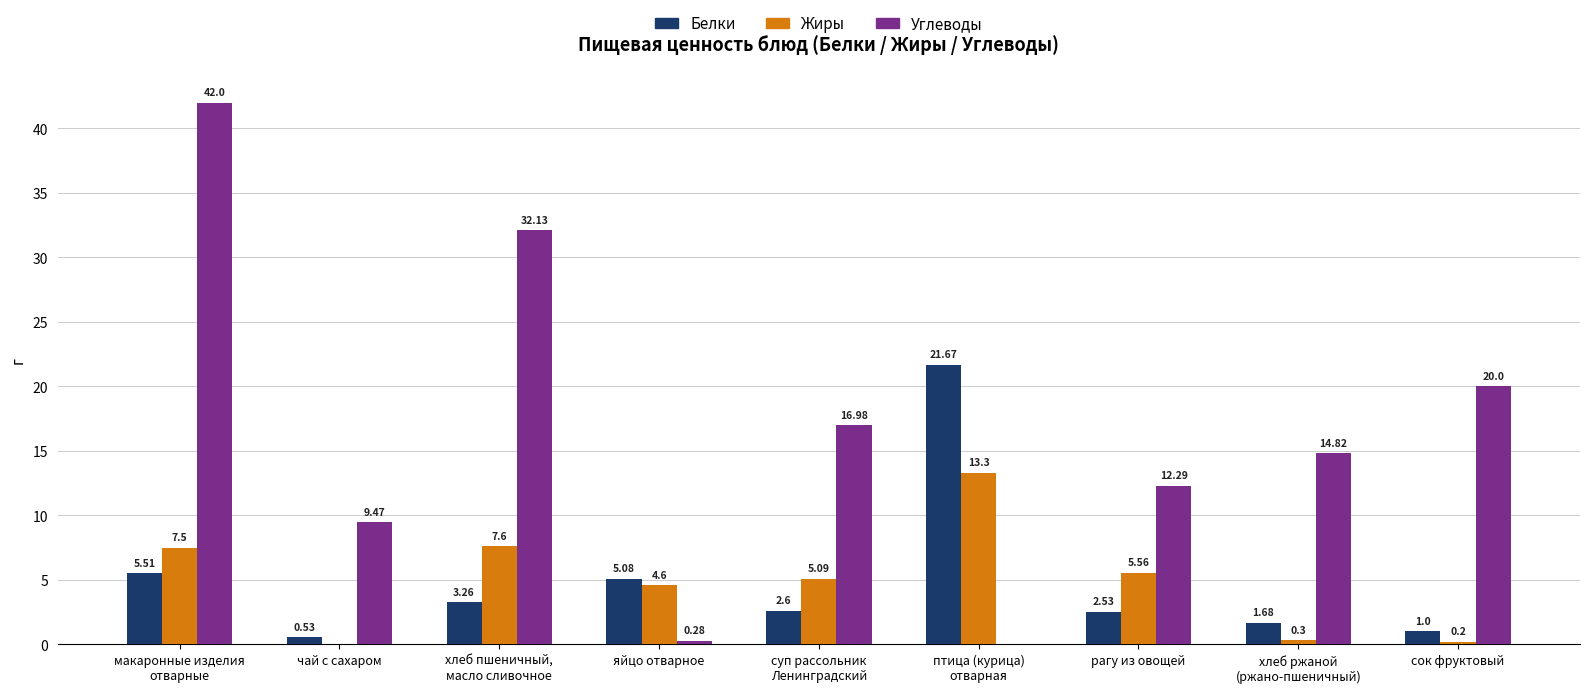

Which series has the largest total across all categories?

Углеводы